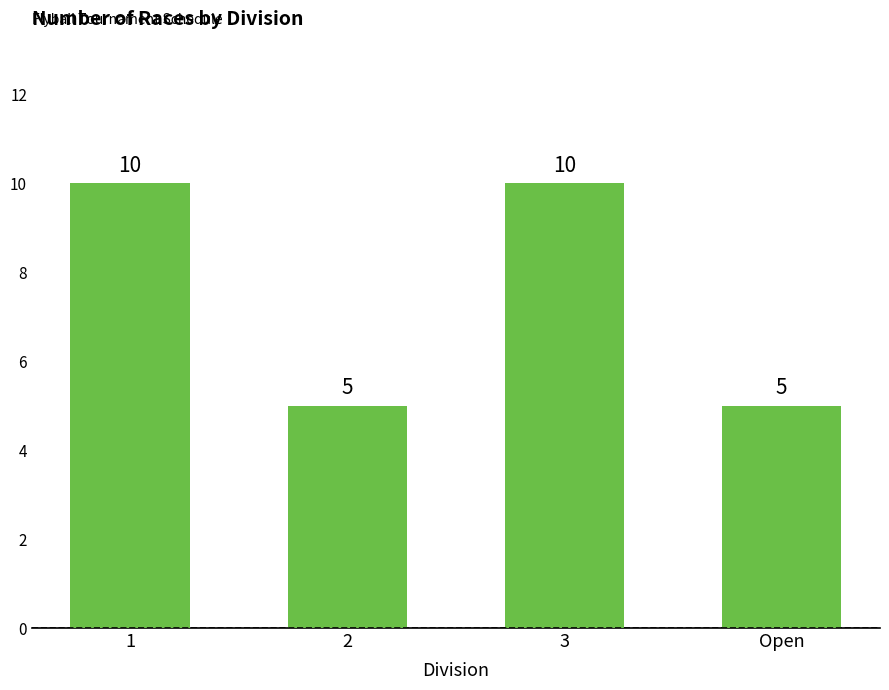

What is the minimum value shown in the chart?

5